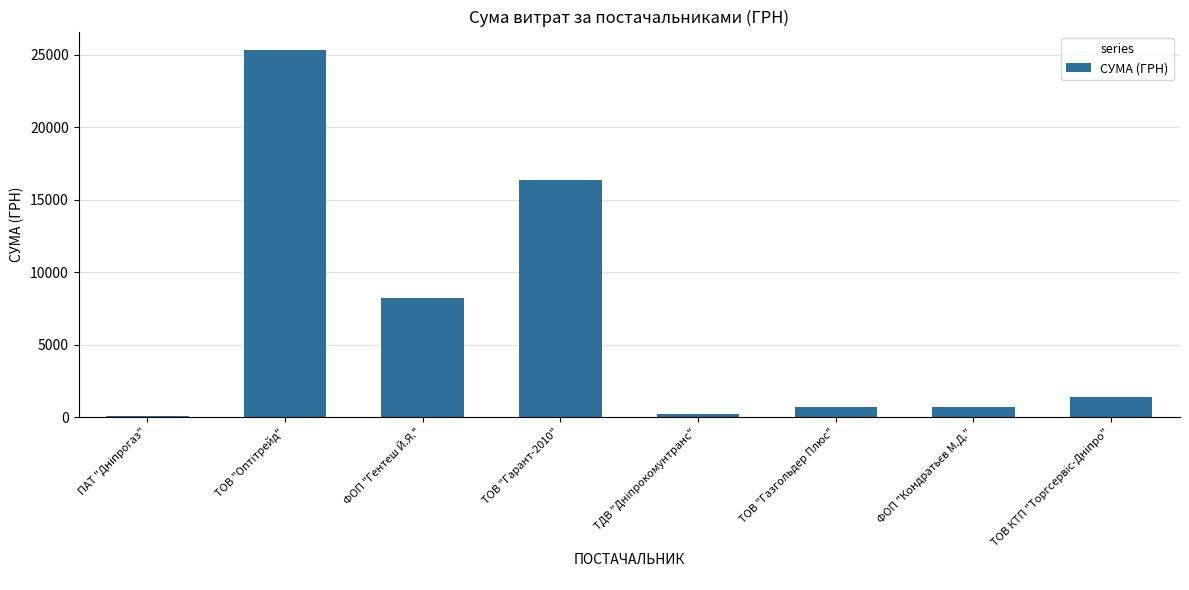

At which label is the value closest to 12713?

ТОВ "Гарант-2010"